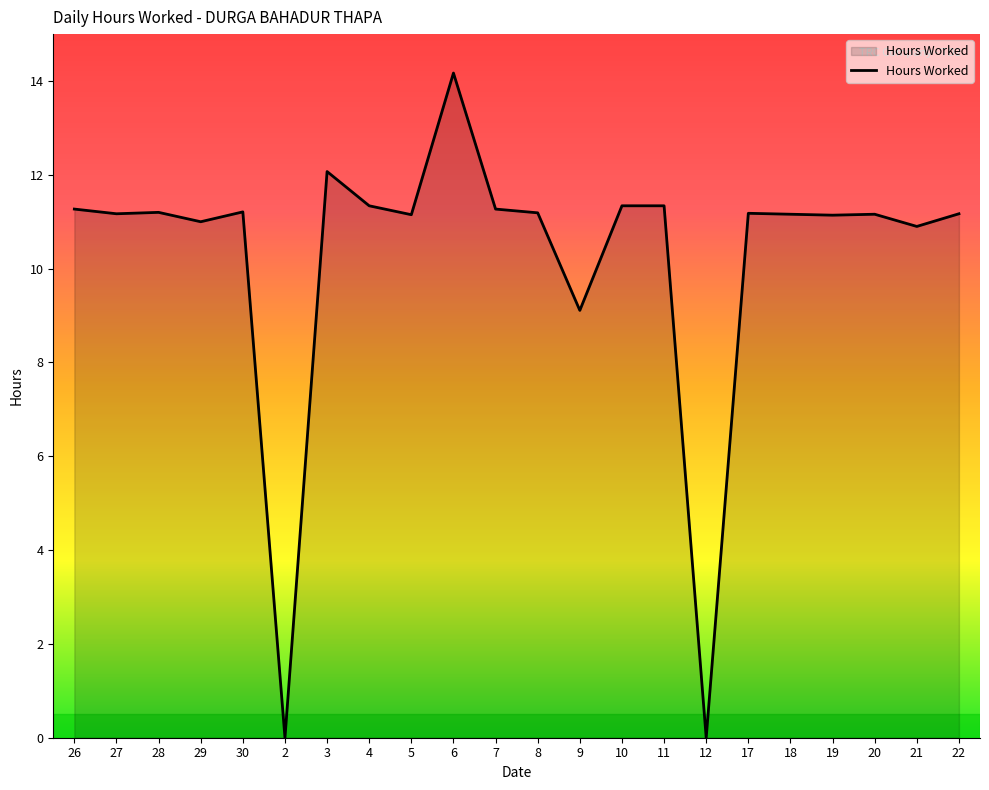

Approximately how many times larger is the value at 22 compared to 30?

1.0